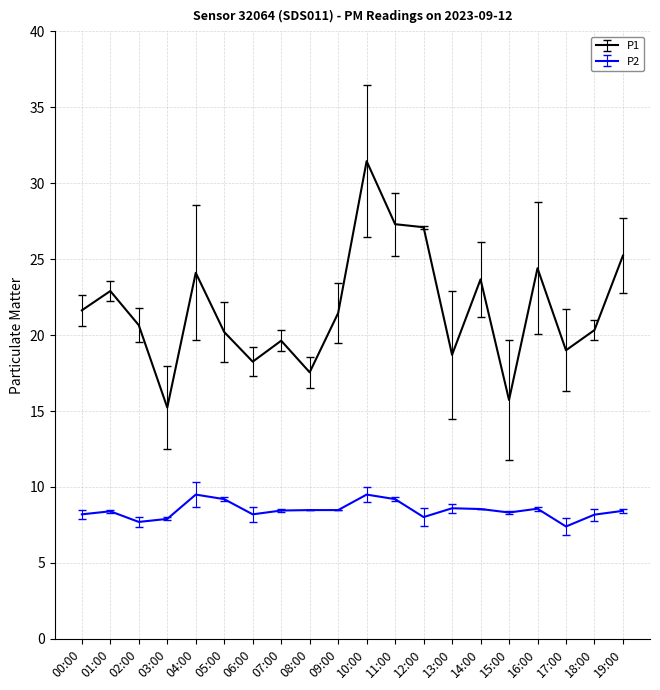

The P2 series shows 14.2 at 10:00. True or false?

False